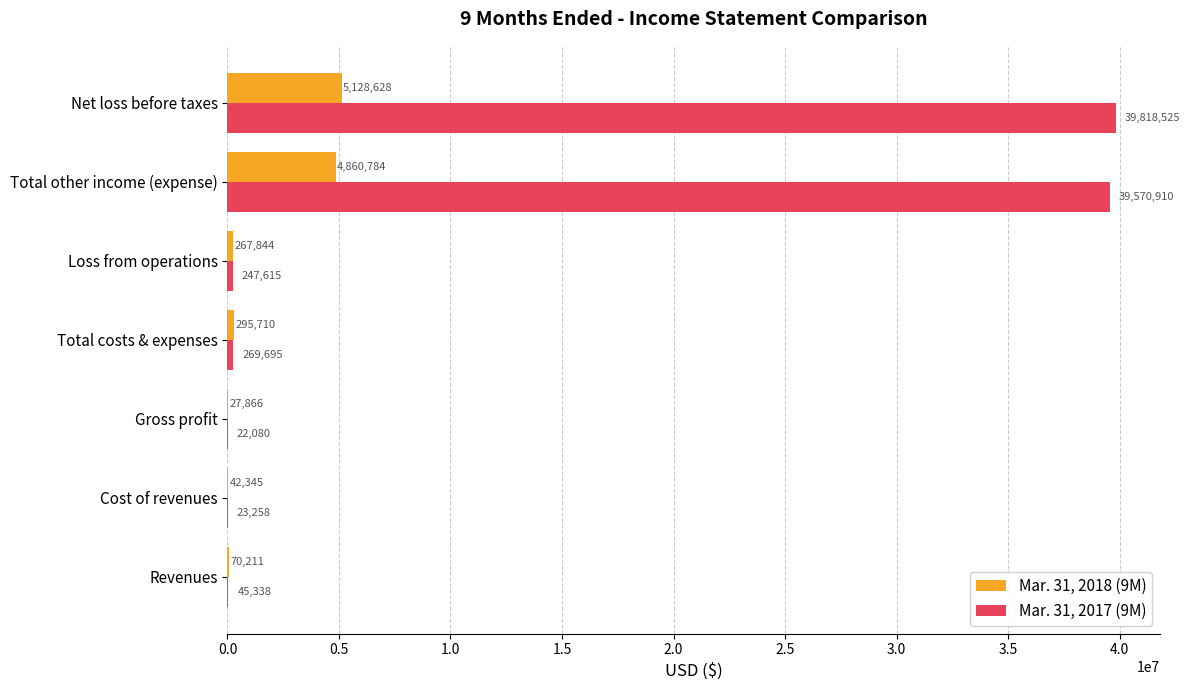

How many series are shown in this chart?

2